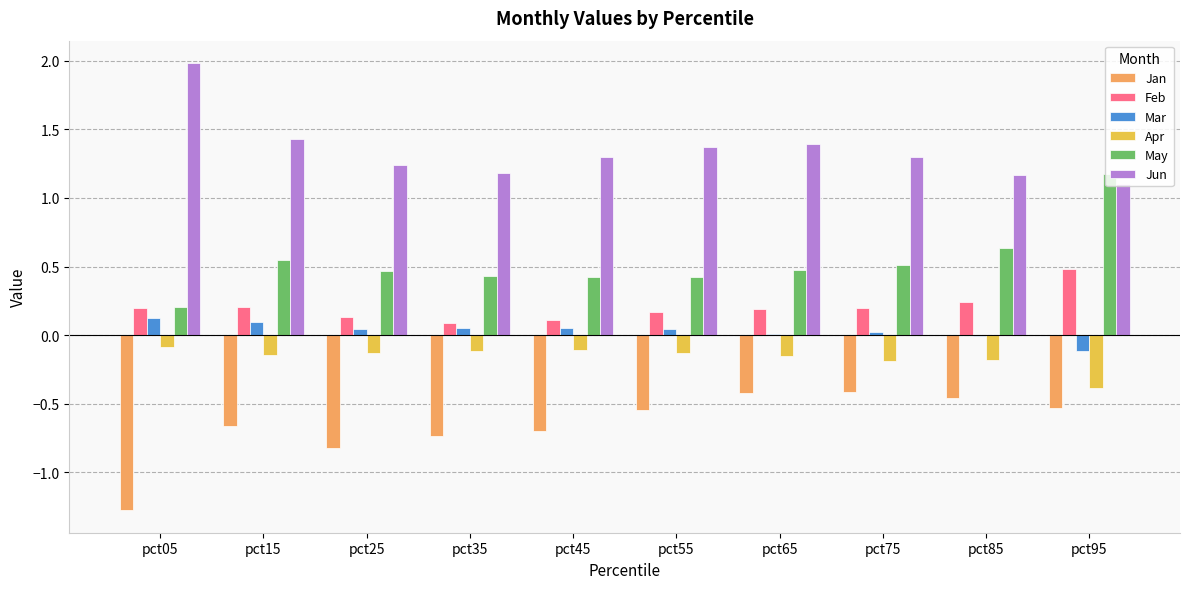

Between pct25 and pct75, which series saw the biggest shift?

Jan